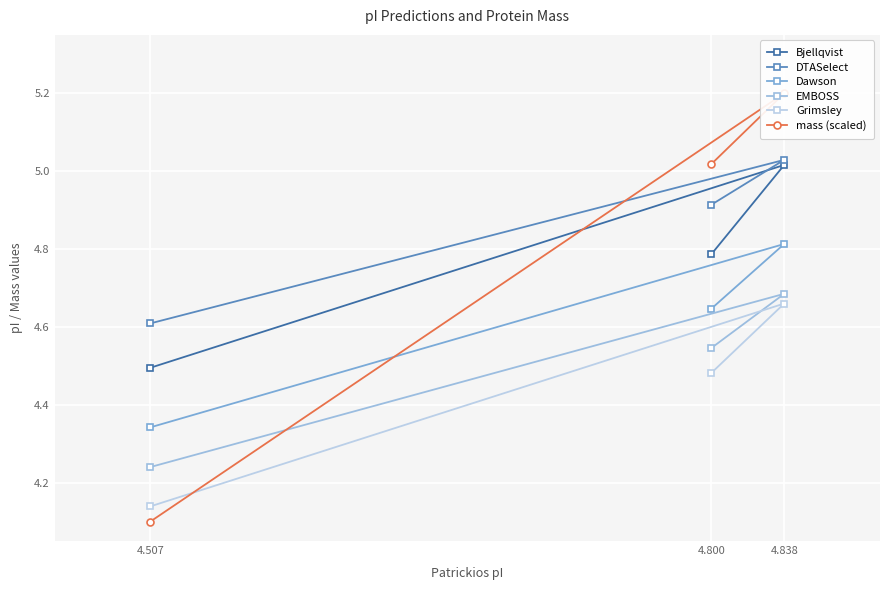

How many lines are shown in the chart?

6